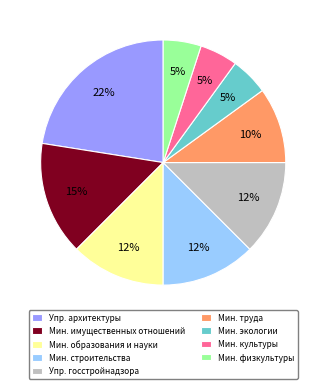

What is the ratio of the value at Мин. экологии to the value at Мин. имущественных отношений?

0.3